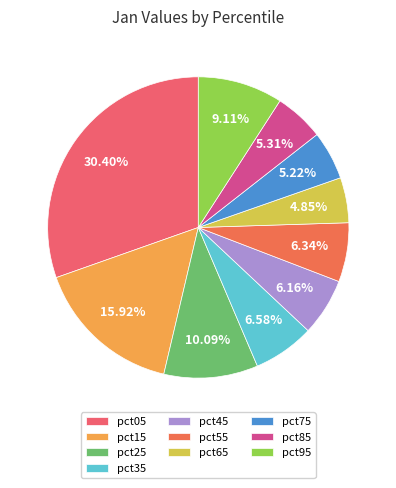

Does pct95 represent more than half of the total?

No